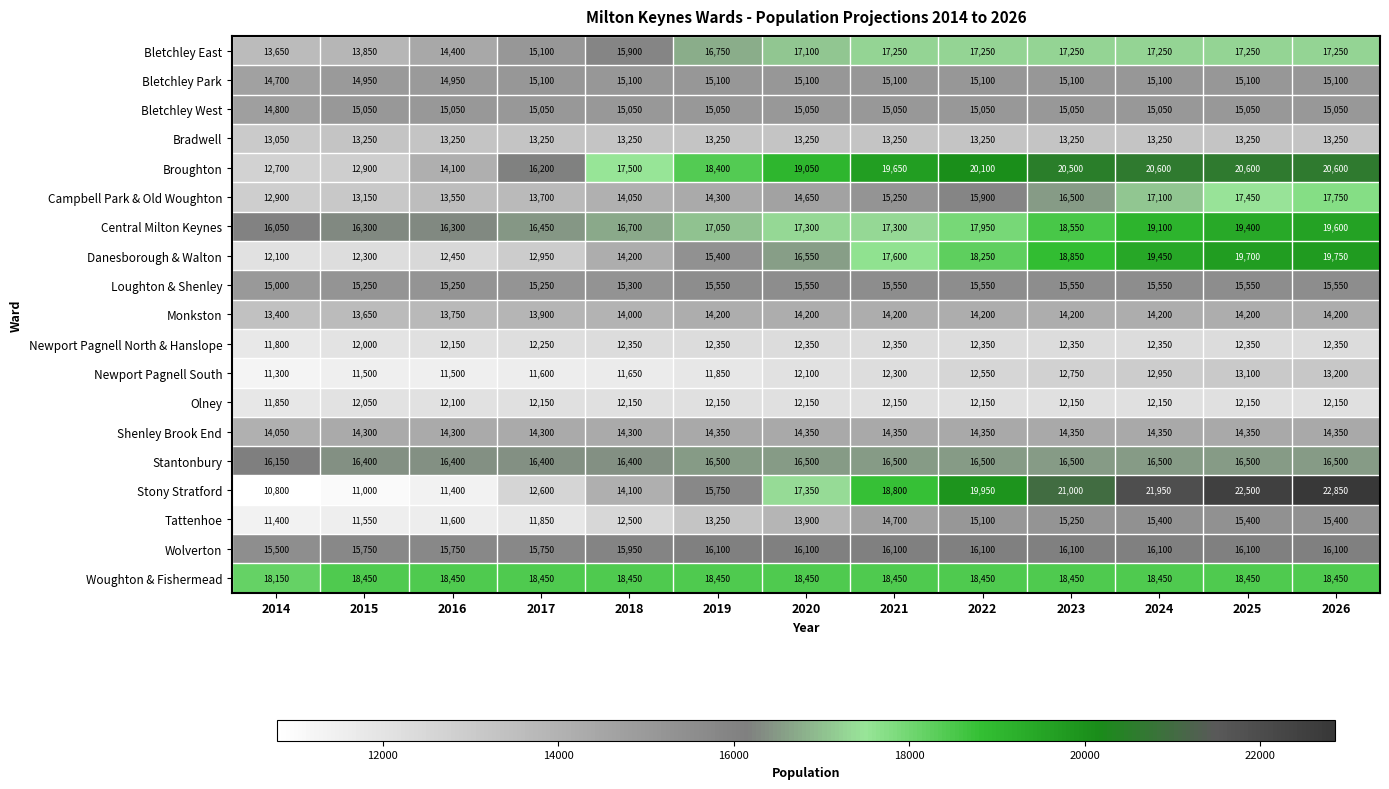

True or false: Newport Pagnell North & Hanslope has a value of 4458 at 2021.

False